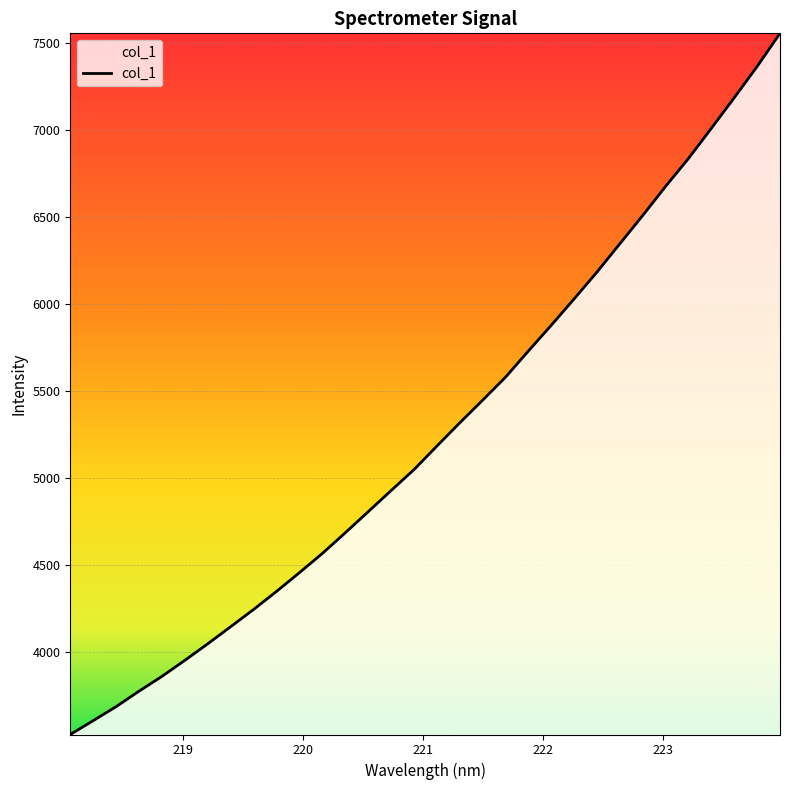

What is the smallest value displayed?

3528.9